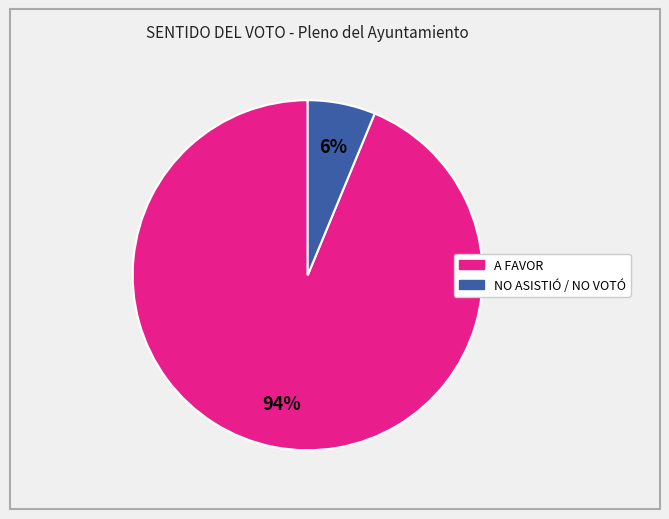

Is there any slice that represents more than half of the pie?

Yes